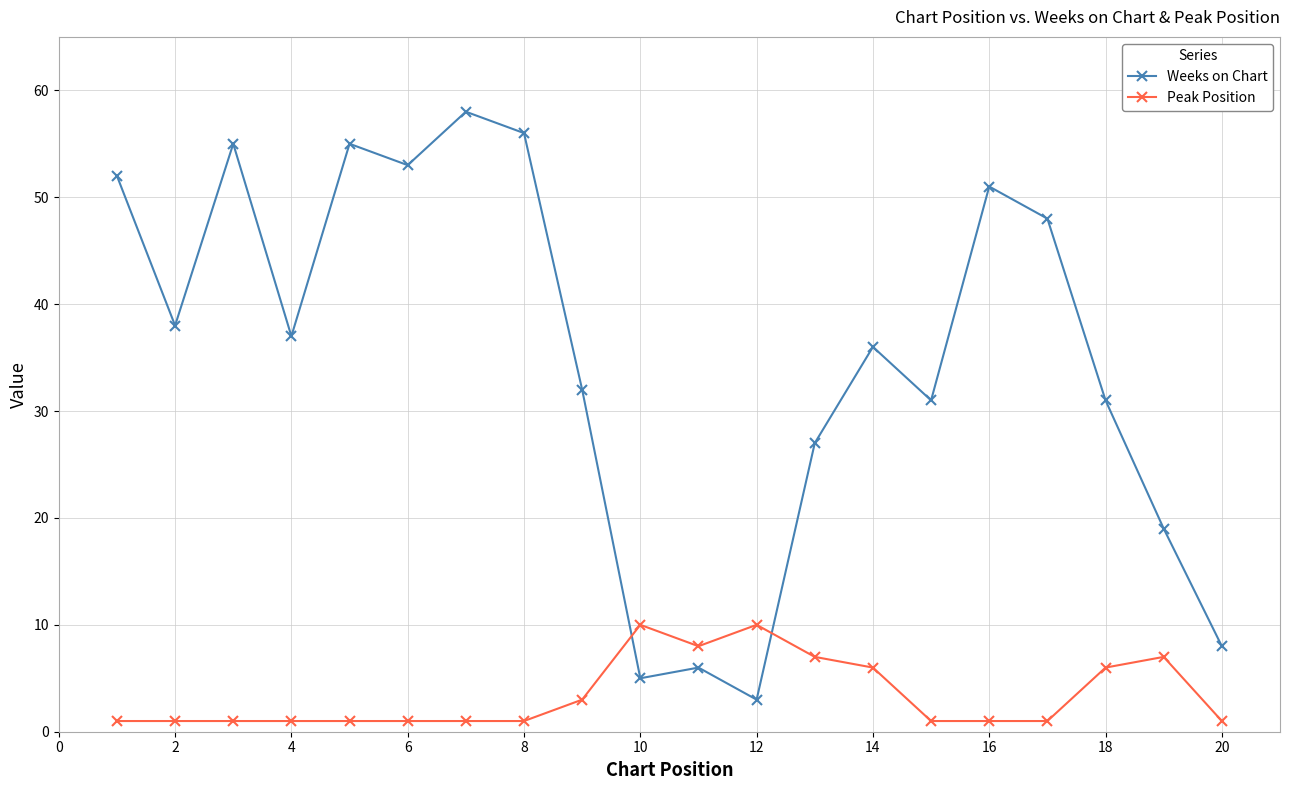

True or false: Peak Position has more than 2 points higher than both neighbors.

True